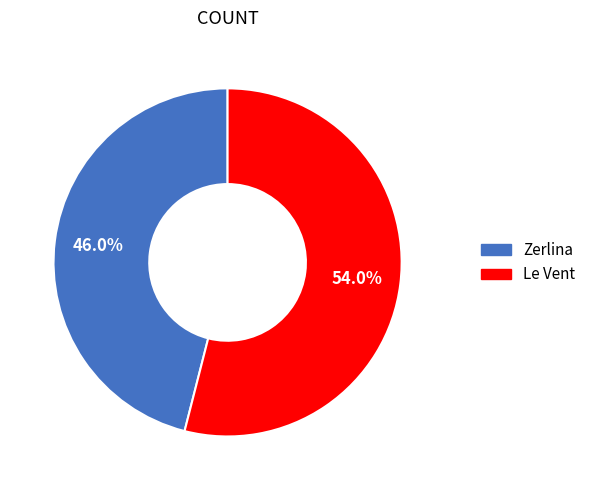

What percentage is NOT represented by Zerlina?

54.0%